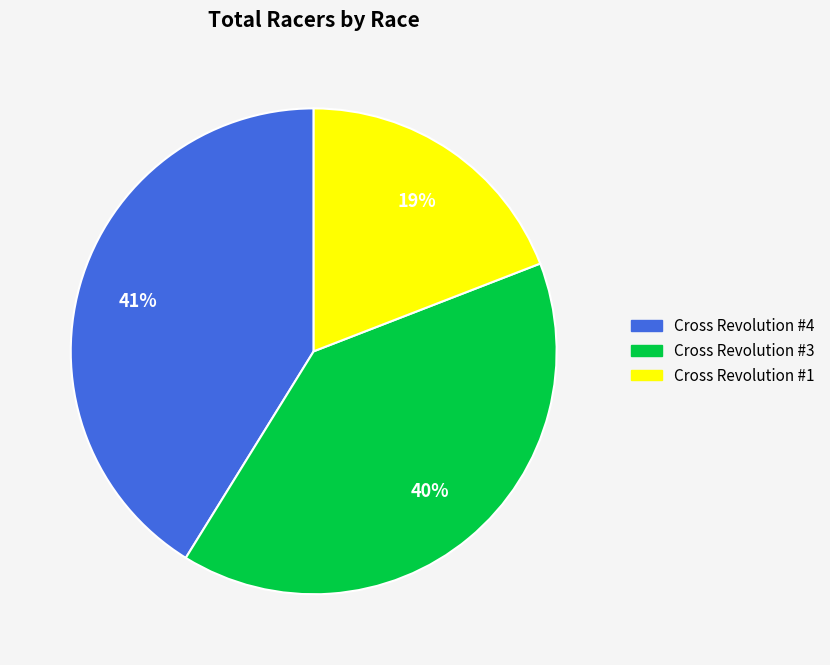

Which has a higher value, Cross Revolution #4 or Cross Revolution #3?

Cross Revolution #4